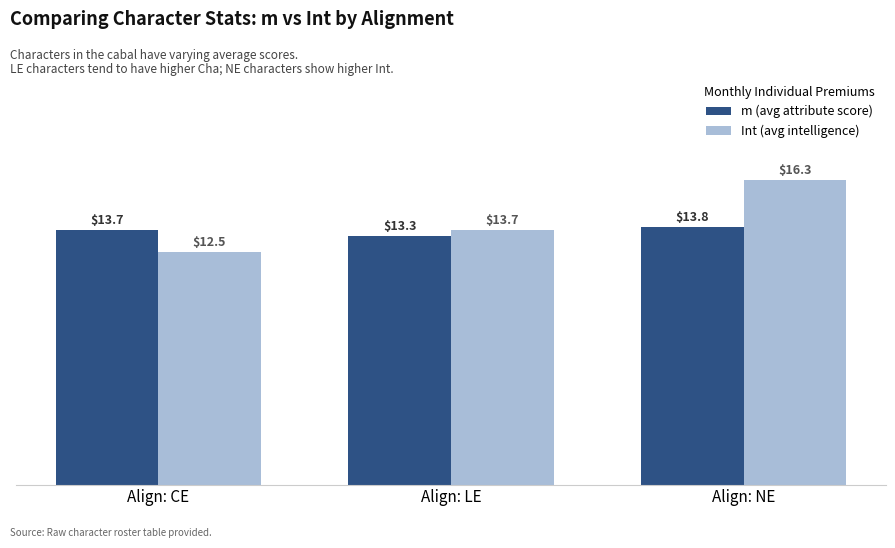

What is the difference between the maximum and minimum values in the Int (avg intelligence) series?

3.8